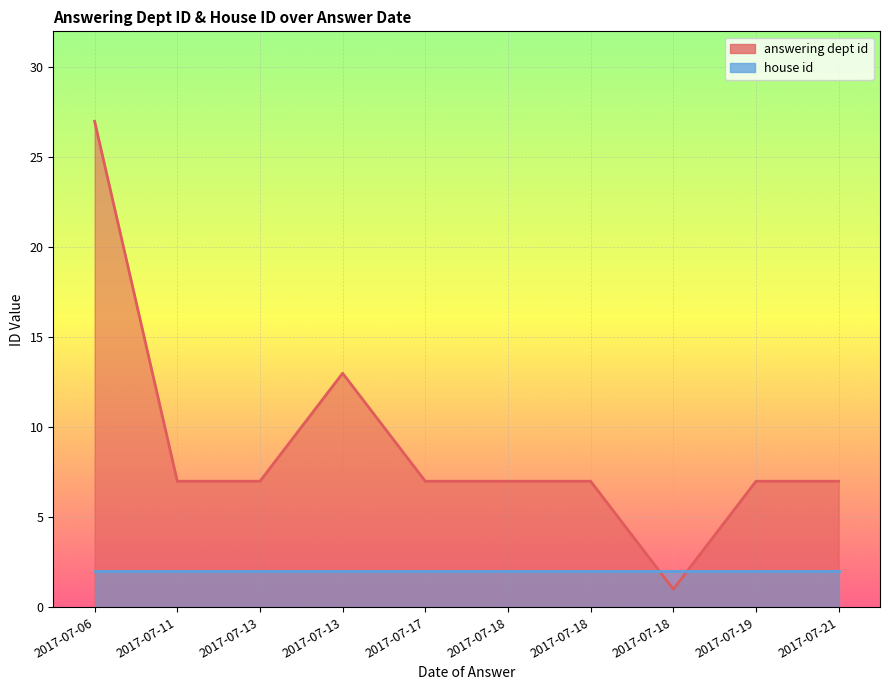

How many lines are shown in the chart?

2